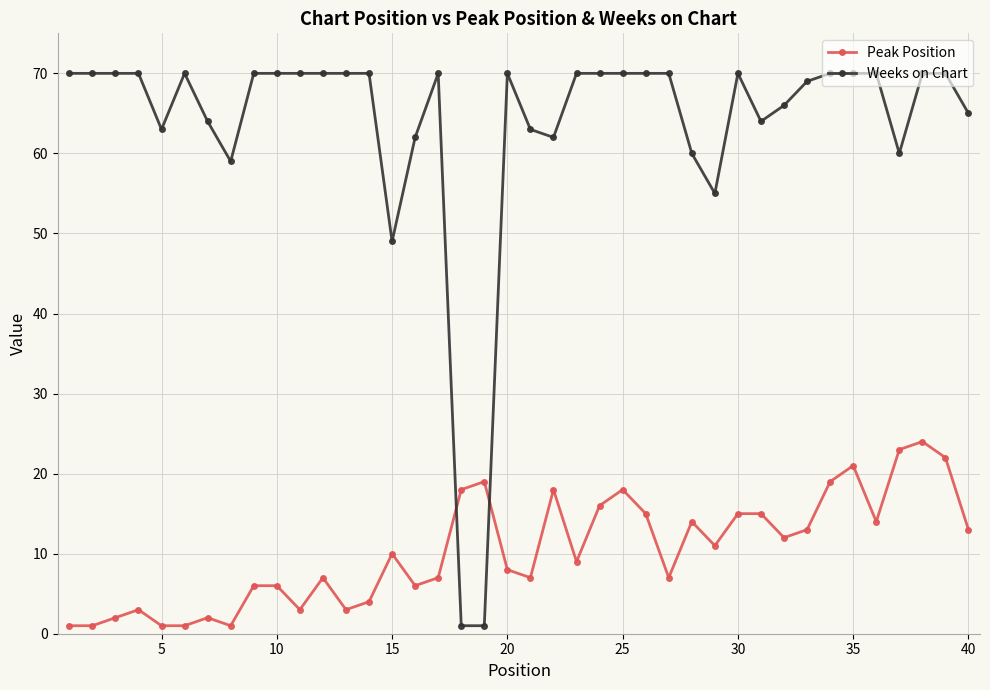

At how many categories does at least one series exceed 41?

38